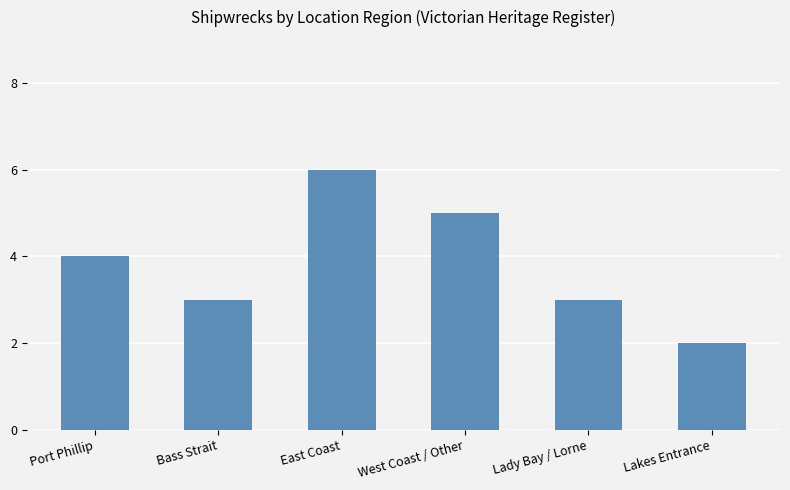

Between Lady Bay / Lorne and East Coast, which is larger?

East Coast